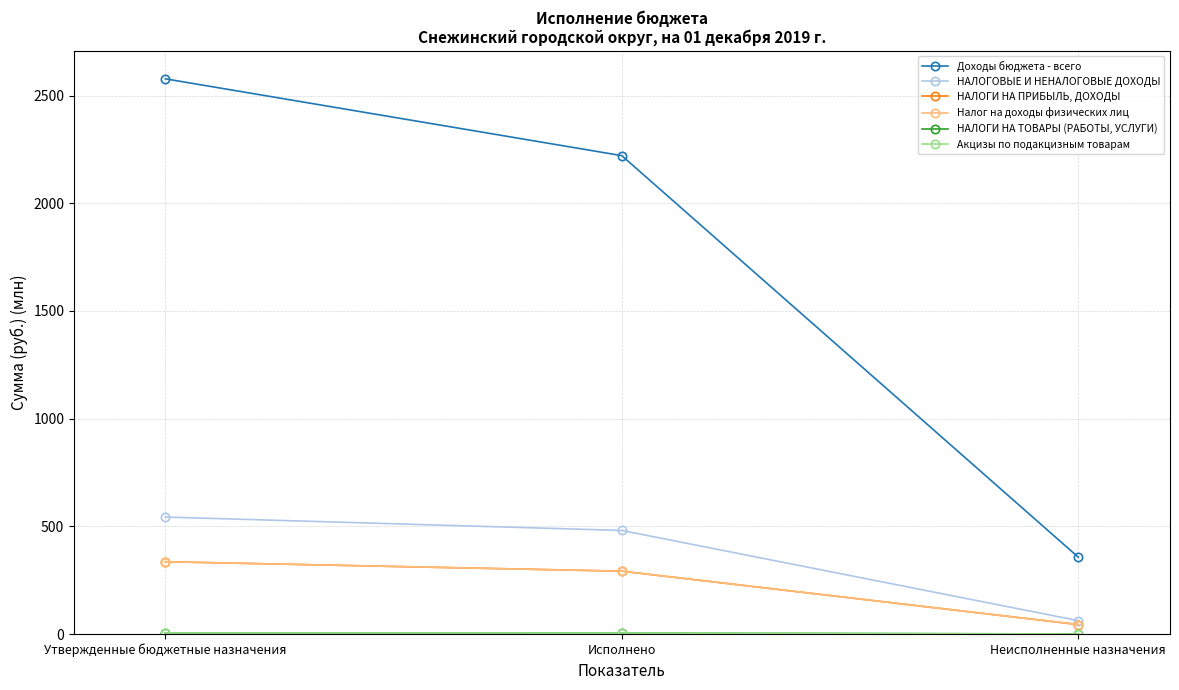

Is this an area chart (filled region under the line)?

No